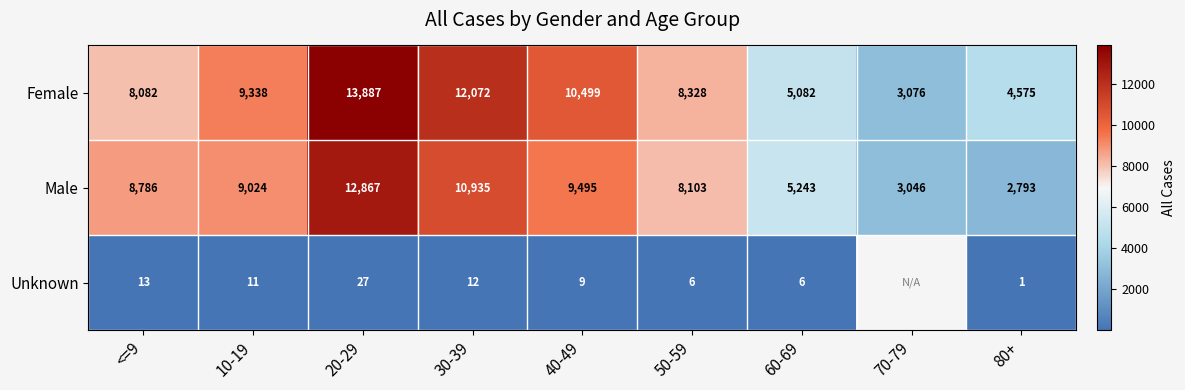

Which has a higher value, 50-59 or 60-69?

50-59